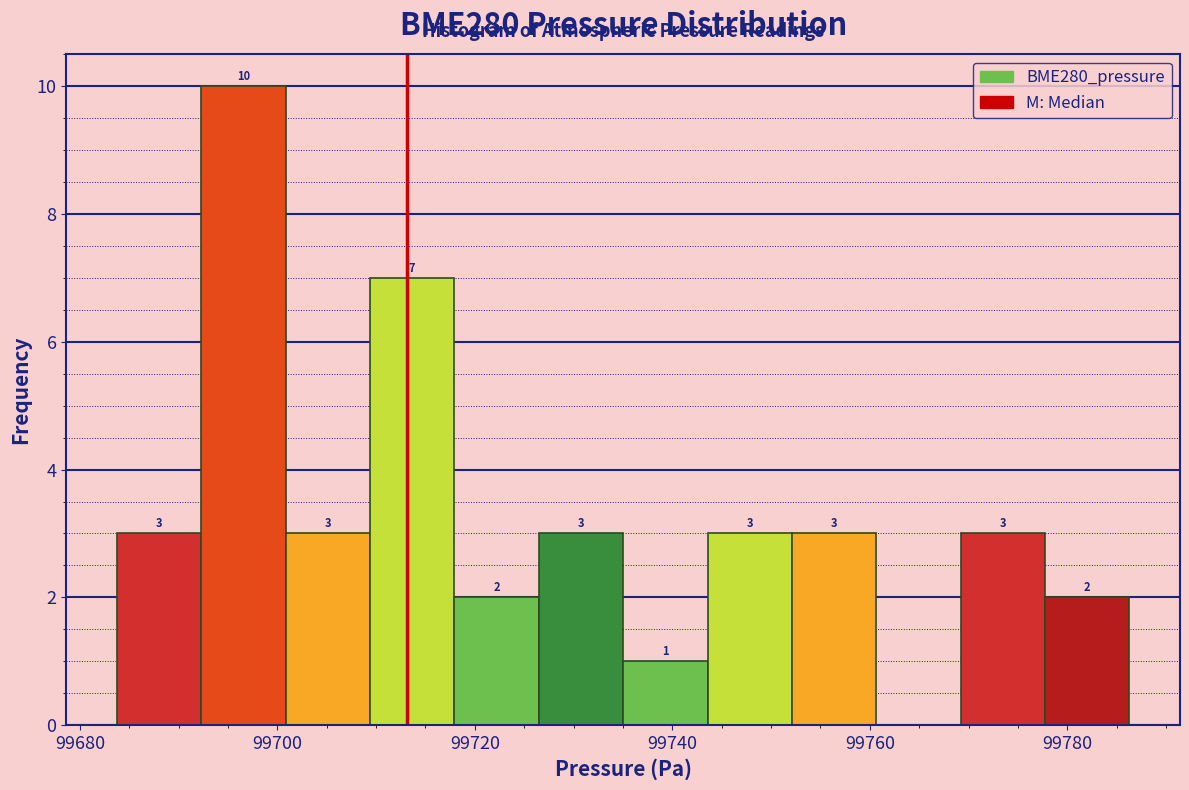

Over which range of the x-axis is the bar tallest?

99692 to 99700